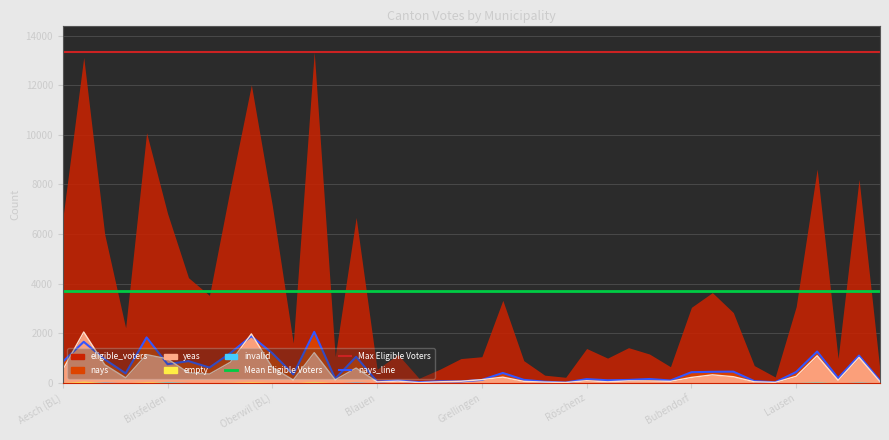

What is the highest value of the eligible_voters series?

13336